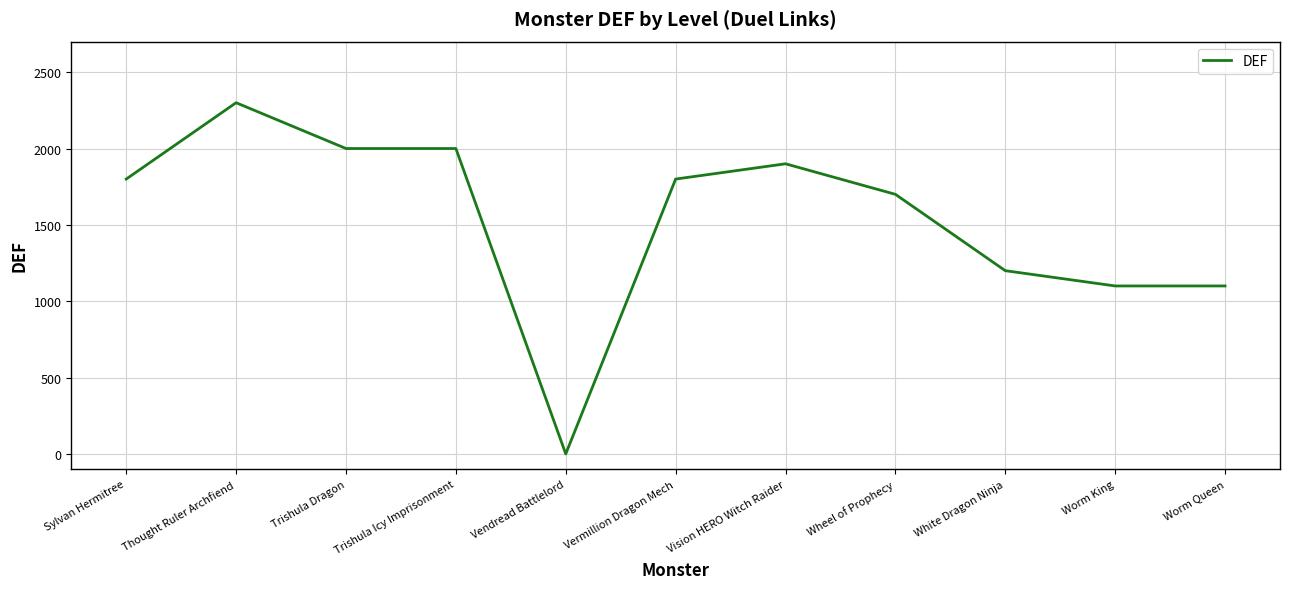

Which has a higher value, Sylvan Hermitree or Worm King?

Sylvan Hermitree